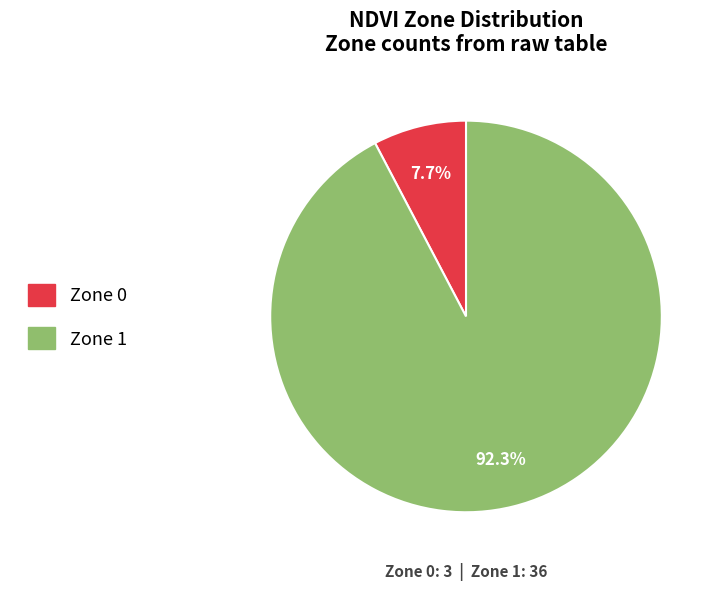

Which category accounts for the majority?

Zone 1